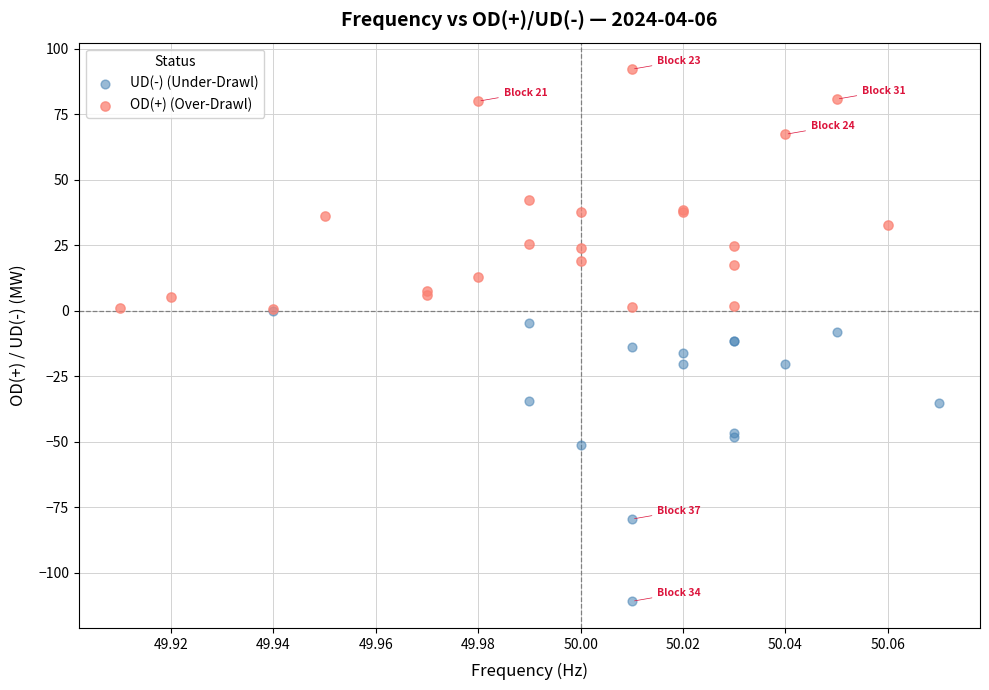

Which series has the widest spread of Y values?

UD(-) (Under-Drawl)